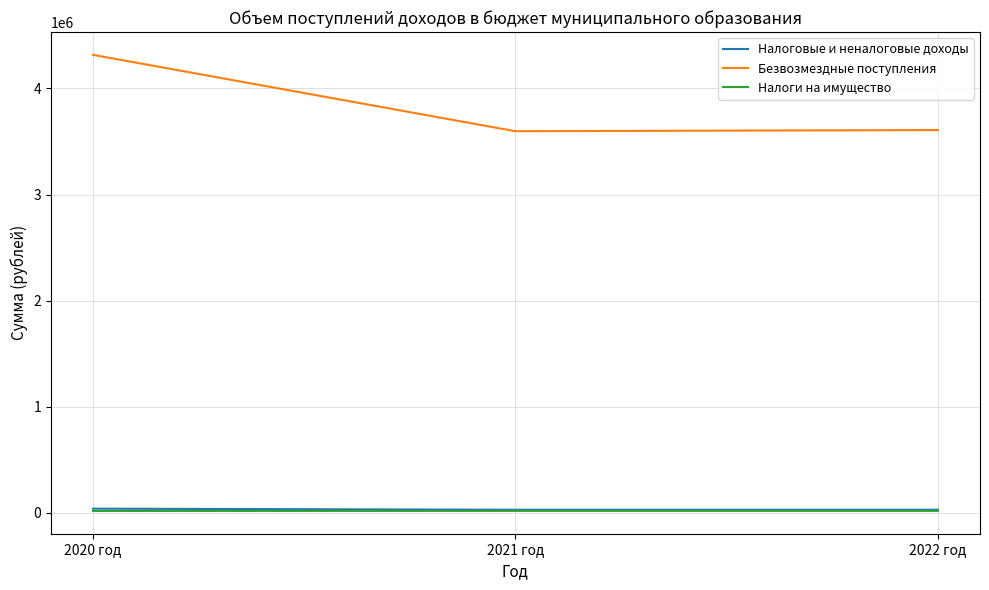

Which series has the largest range (max minus min)?

Безвозмездные поступления